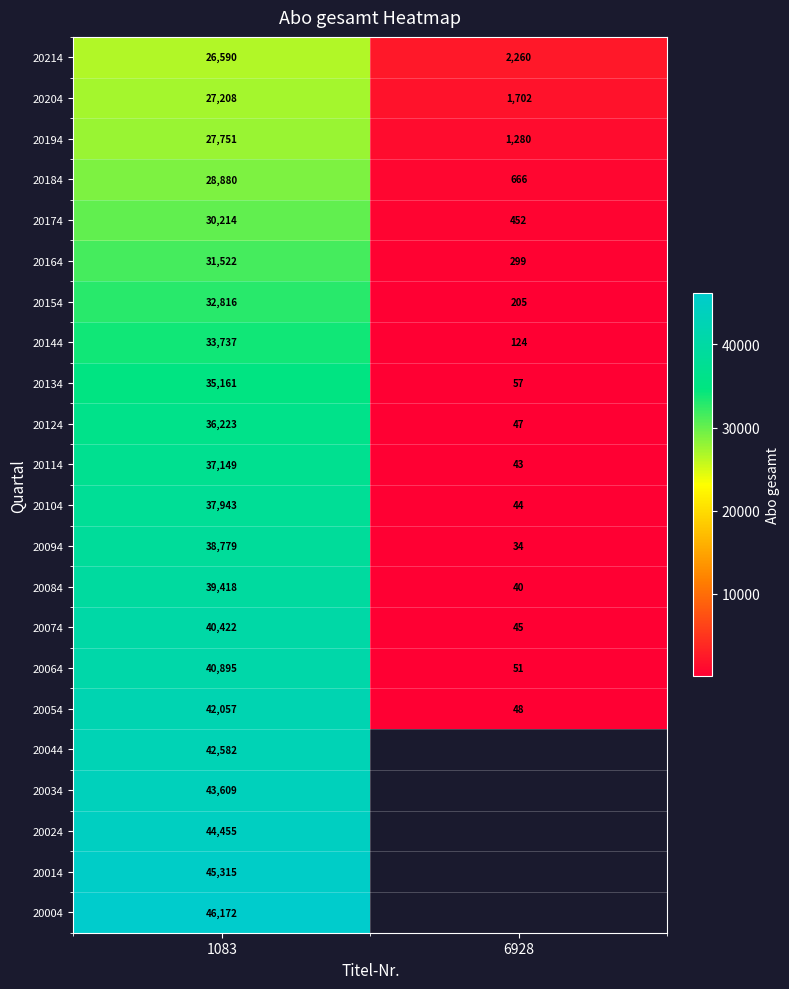

What is the spread (max minus min) of values at 1083?

19582